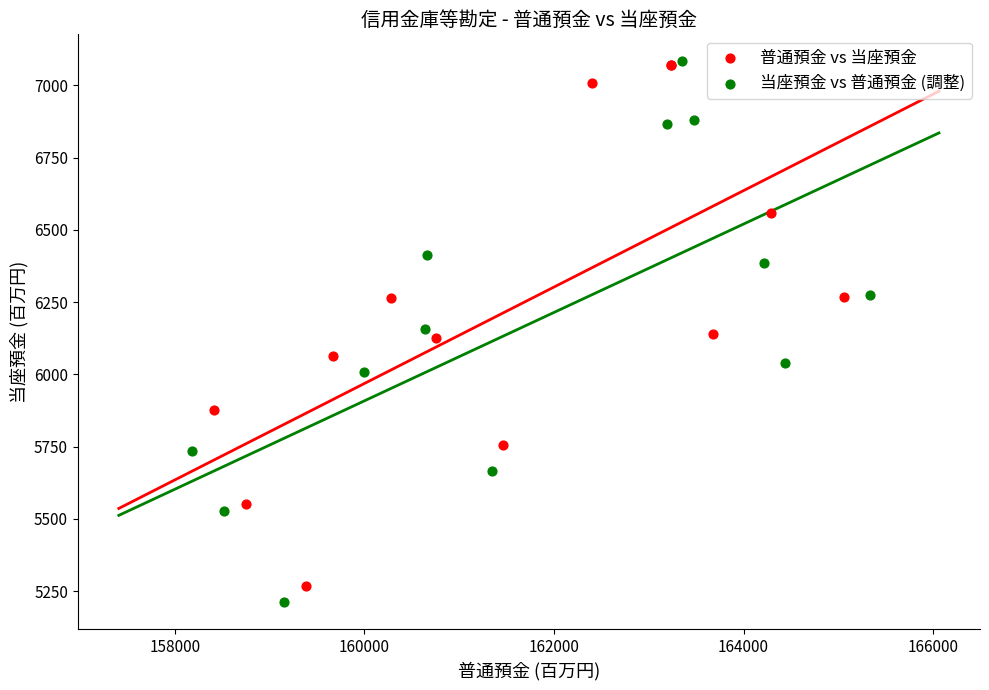

Which series reaches the minimum Y coordinate?

当座預金 vs 普通預金 (調整)